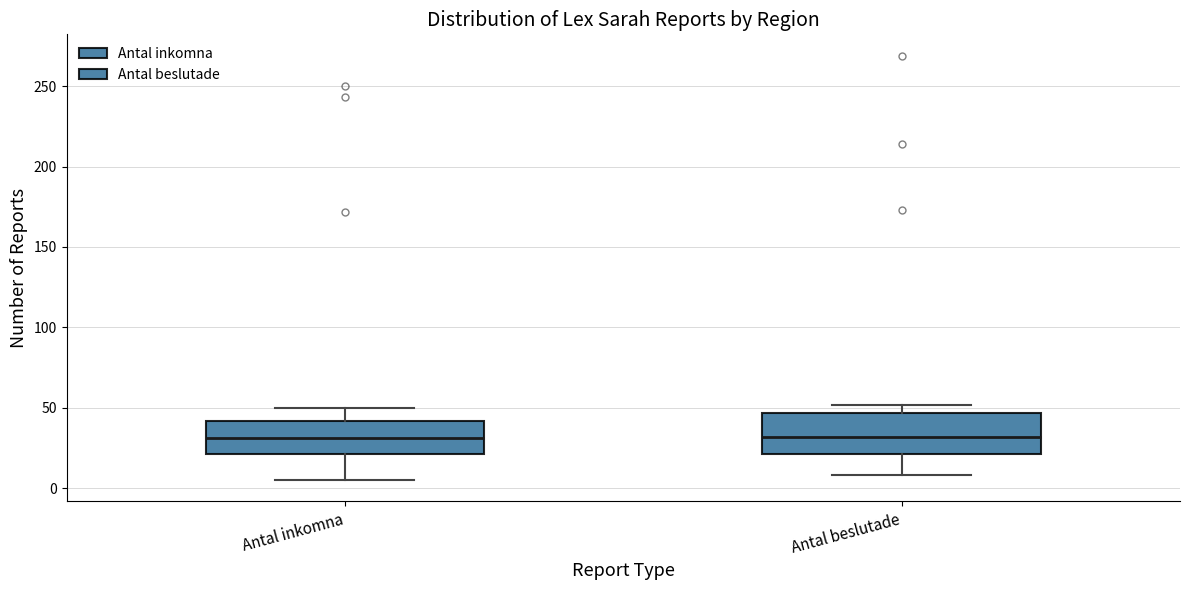

Where is the upper edge of the box for Antal beslutade on the y-axis? The values are not printed on the chart, so give them approximately, as read against the axis.

45